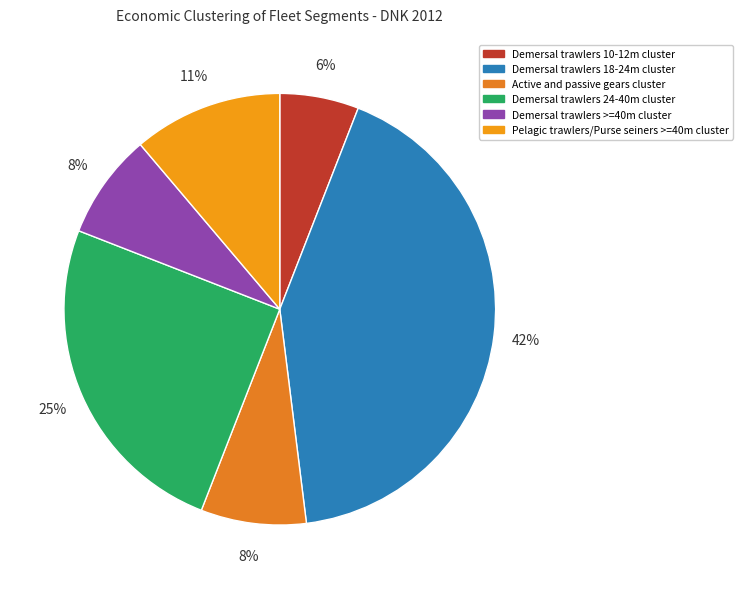

What percentage is the Demersal trawlers 18-24m cluster slice, to the nearest percent?

42%